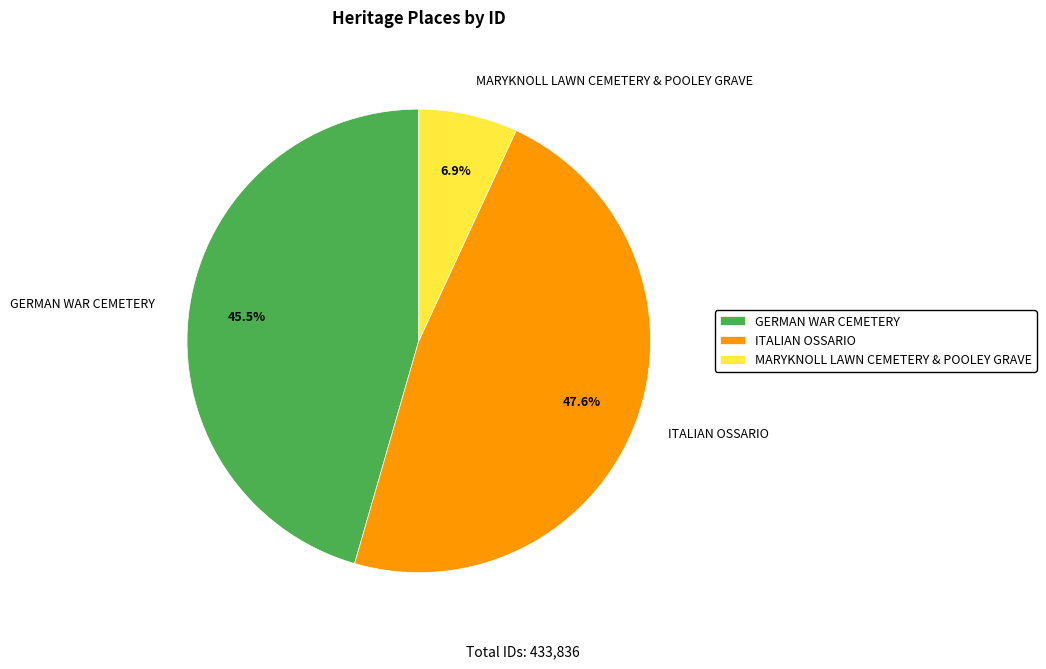

To the nearest percent, what is the difference between the GERMAN WAR CEMETERY and ITALIAN OSSARIO slice percentages?

2%